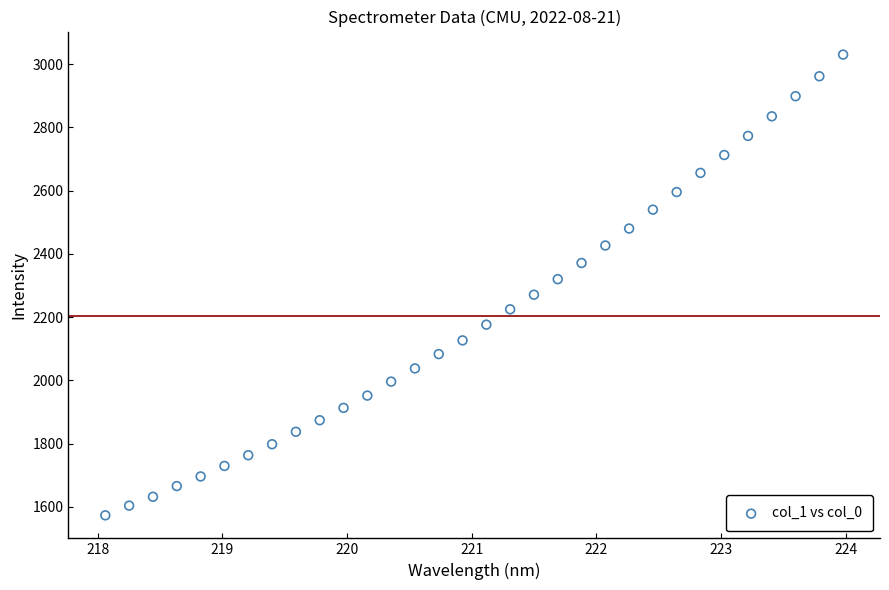

What is the range of Y values (max minus min)?

1457.0